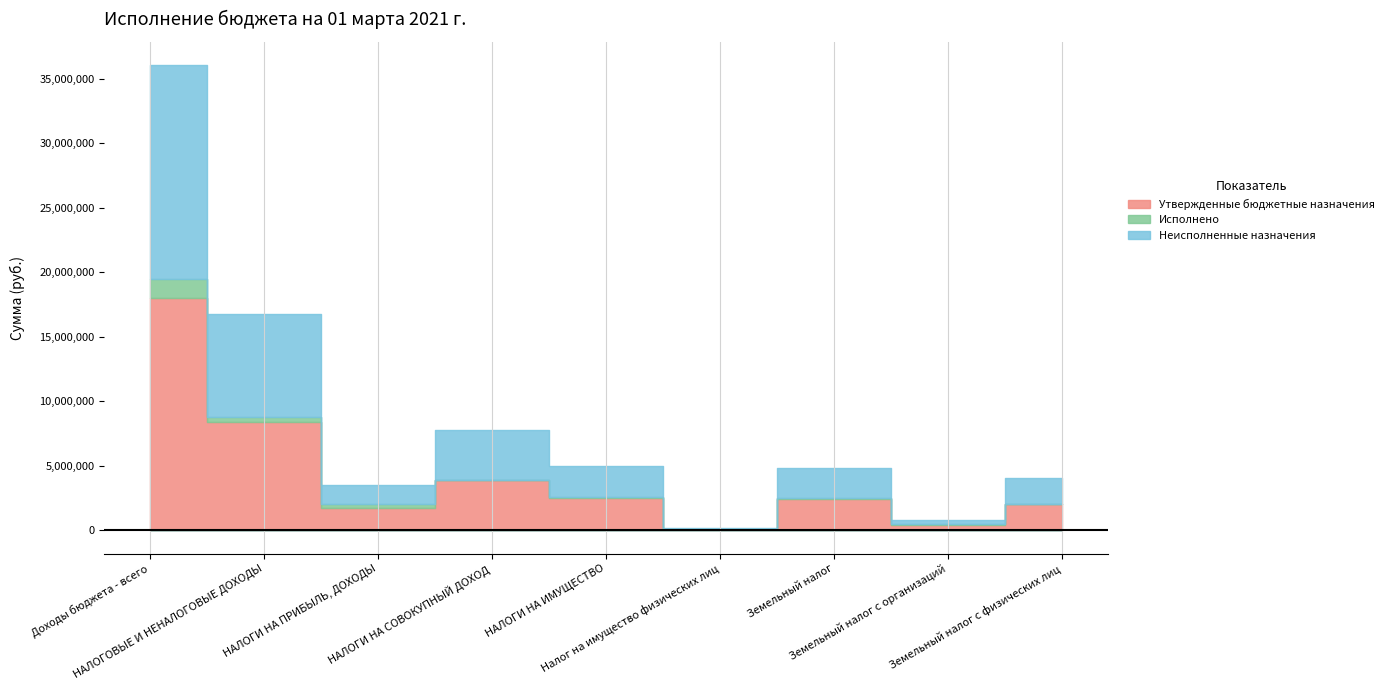

List the labels in order of Утвержденные бюджетные назначения value, smallest first.

Налог на имущество физических лиц, Земельный налог с организаций, НАЛОГИ НА ПРИБЫЛЬ, ДОХОДЫ, Земельный налог с физических лиц, Земельный налог, НАЛОГИ НА ИМУЩЕСТВО, НАЛОГИ НА СОВОКУПНЫЙ ДОХОД, НАЛОГОВЫЕ И НЕНАЛОГОВЫЕ ДОХОДЫ, Доходы бюджета - всего